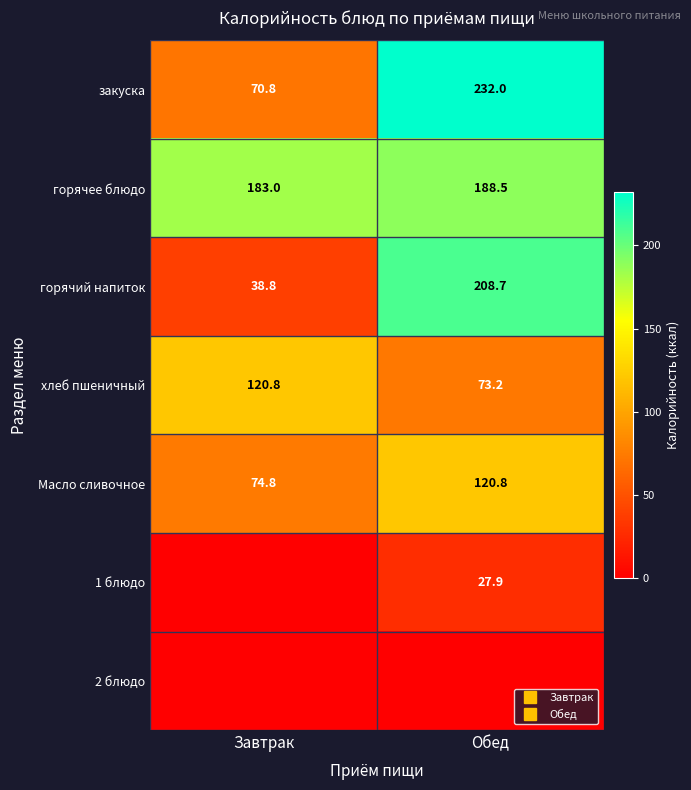

What is the spread (max minus min) of values at Обед?

232.0